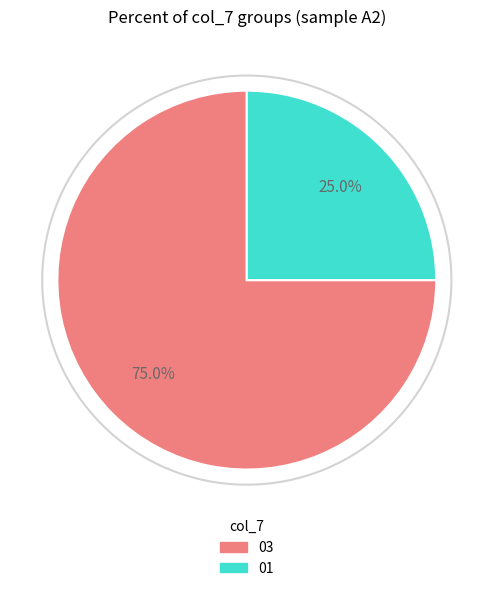

Does any single category account for the majority?

Yes